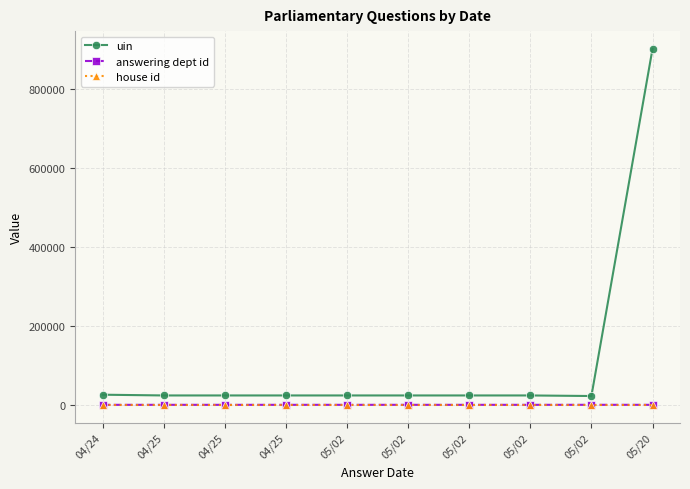

Rank the series by their maximum value, from lowest to highest.

house id, answering dept id, uin